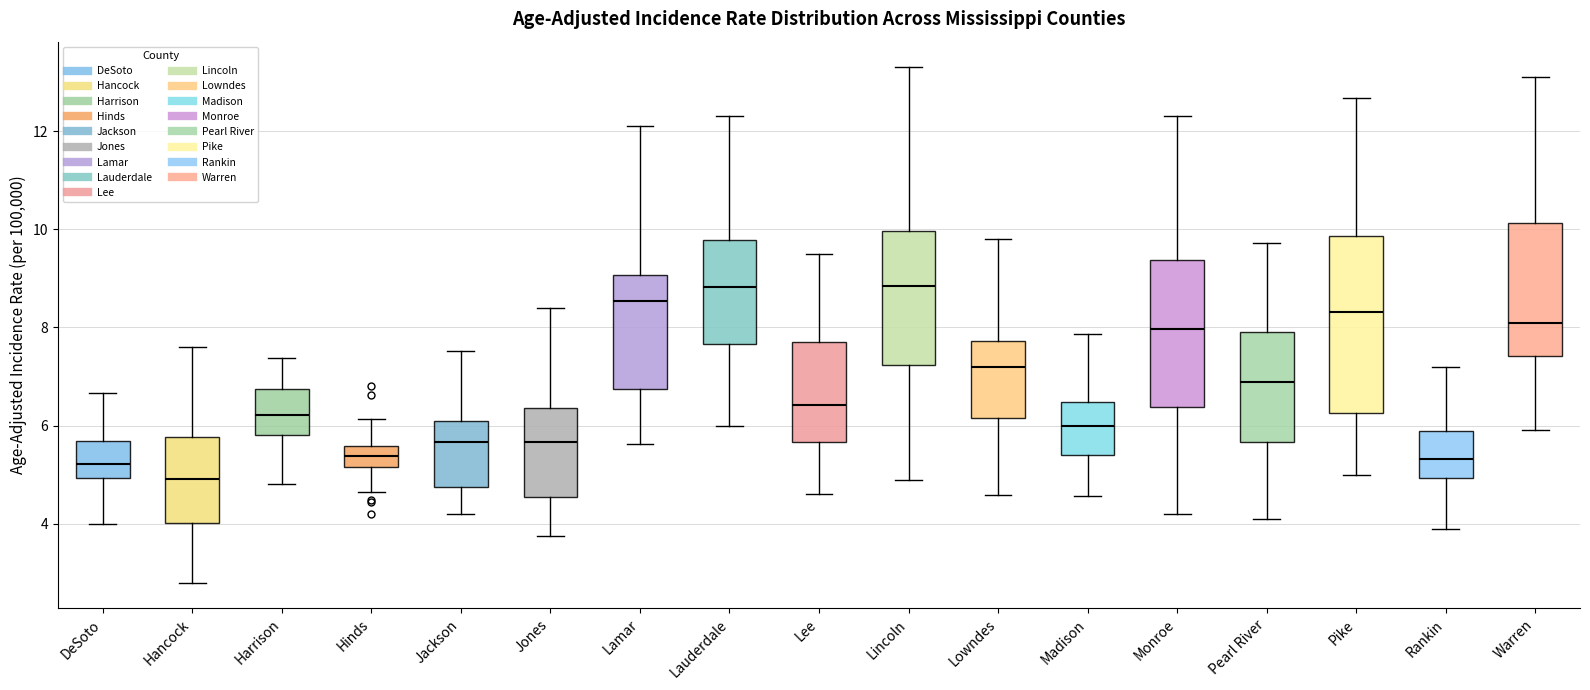

Reading left to right, read every box against the y-axis: the position of its median line, the range the box covers, and the ends of its whiskers. The values are not printed on the chart, so give them approximately, as read against the axis.

DeSoto: median 5.2, box 5.0 to 5.6, whiskers 4.0 to 6.6
Hancock: median 5.0, box 4.0 to 5.8, whiskers 2.8 to 7.6
Harrison: median 6.2, box 5.8 to 6.8, whiskers 4.8 to 7.4
Hinds: median 5.4, box 5.2 to 5.6, whiskers 4.6 to 6.2
Jackson: median 5.6, box 4.8 to 6.0, whiskers 4.2 to 7.6
Jones: median 5.6, box 4.6 to 6.4, whiskers 3.8 to 8.4
Lamar: median 8.6, box 6.8 to 9.0, whiskers 5.6 to 12.2
Lauderdale: median 8.8, box 7.6 to 9.8, whiskers 6.0 to 12.4
Lee: median 6.4, box 5.6 to 7.8, whiskers 4.6 to 9.6
Lincoln: median 8.8, box 7.2 to 10.0, whiskers 5.0 to 13.2
Lowndes: median 7.2, box 6.2 to 7.8, whiskers 4.6 to 9.8
Madison: median 6.0, box 5.4 to 6.4, whiskers 4.6 to 7.8
Monroe: median 8.0, box 6.4 to 9.4, whiskers 4.2 to 12.4
Pearl River: median 6.8, box 5.6 to 8.0, whiskers 4.2 to 9.8
Pike: median 8.4, box 6.2 to 9.8, whiskers 5.0 to 12.6
Rankin: median 5.4, box 5.0 to 5.8, whiskers 4.0 to 7.2
Warren: median 8.0, box 7.4 to 10.2, whiskers 6.0 to 13.2